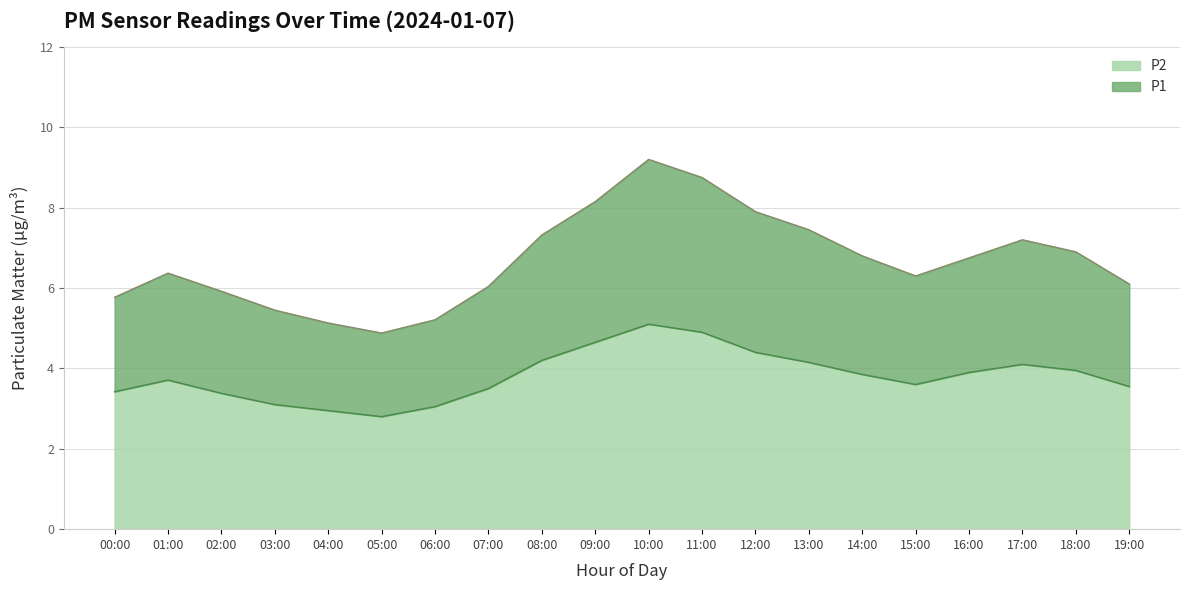

True or false: P2 has more than 0 points higher than both neighbors.

True